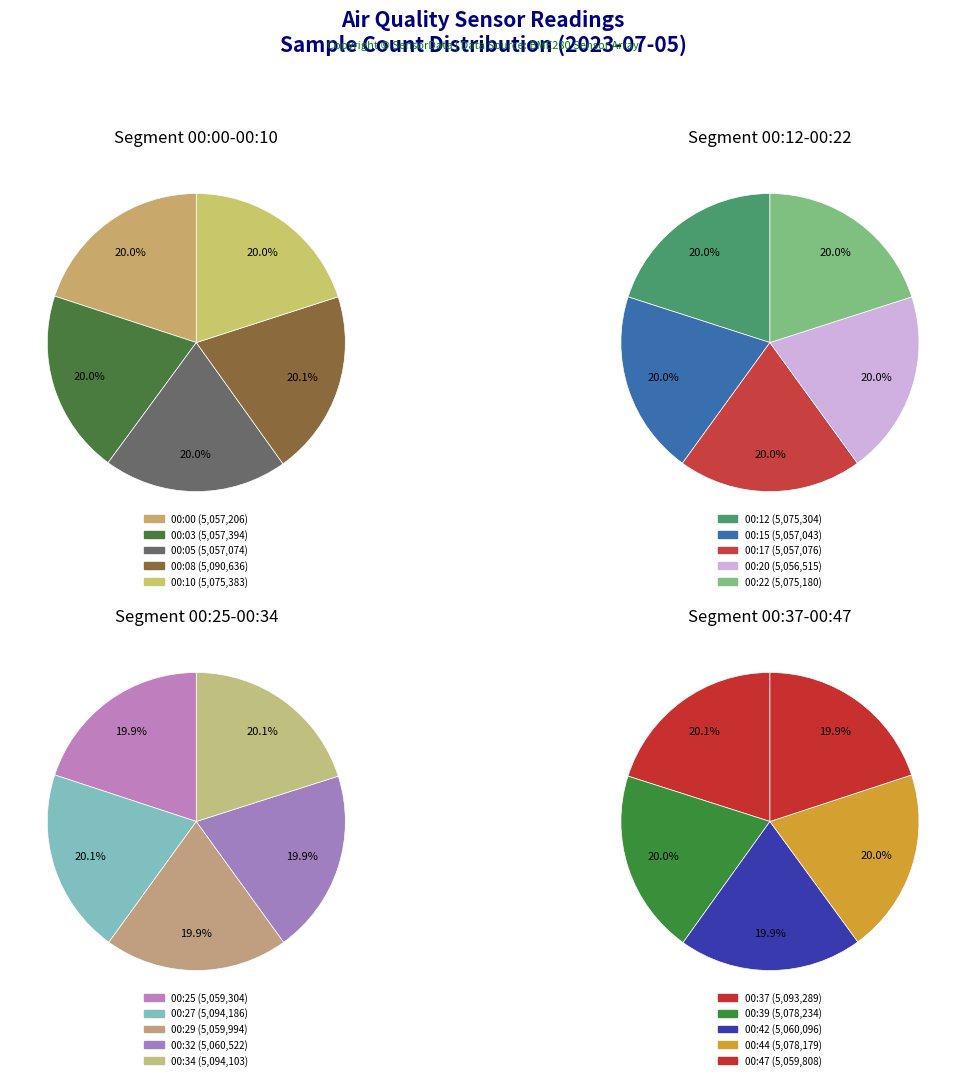

Does 00:37 account for over 50% of the chart?

No